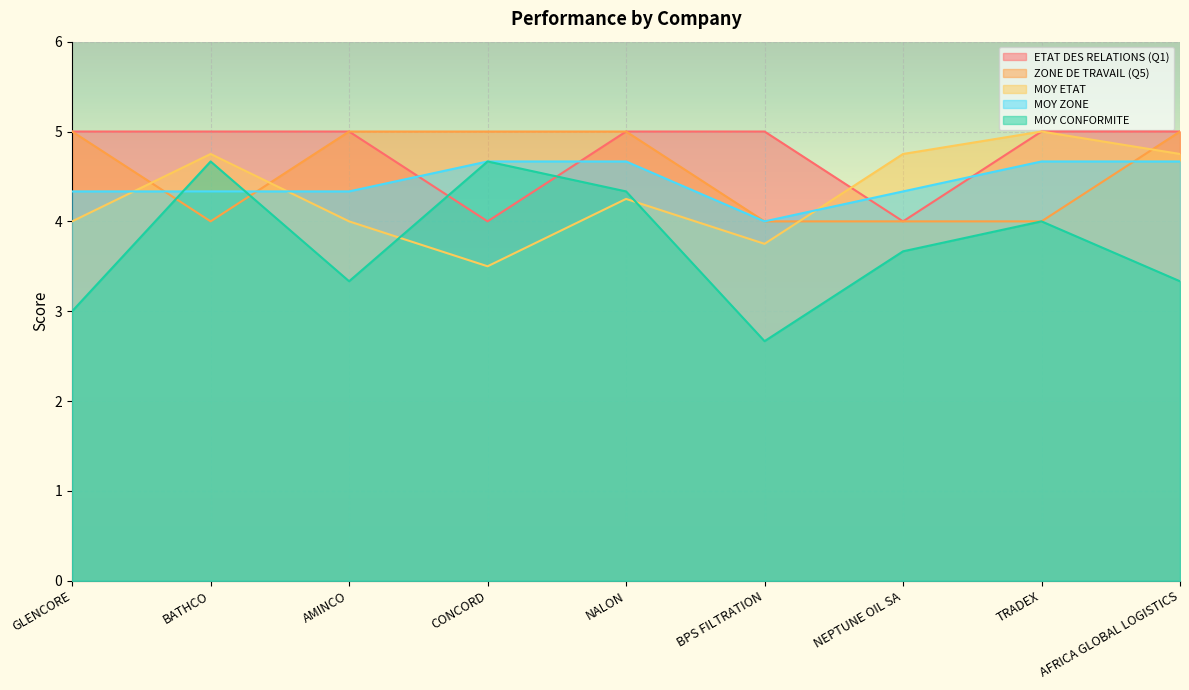

What is the difference between the maximum and minimum values in the MOY ZONE series?

0.7